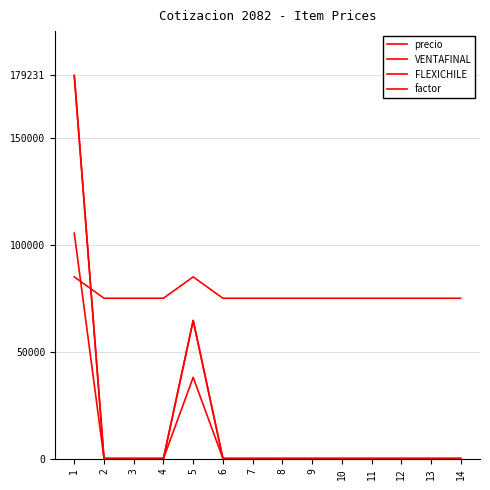

Is this an area chart (filled region under the line)?

No